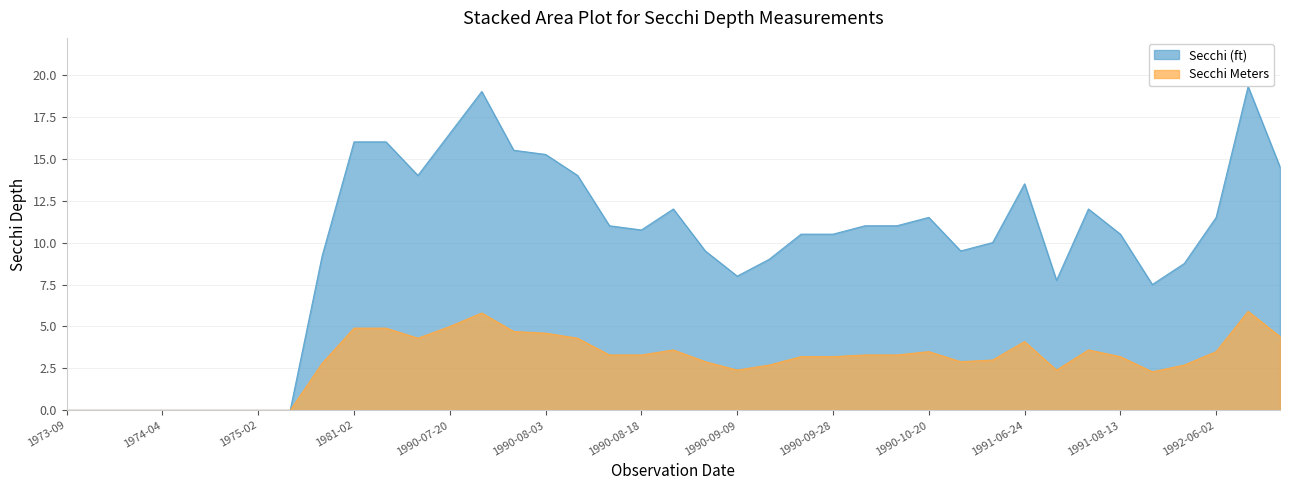

At which label does Secchi (ft) first exceed 10?

1981-02